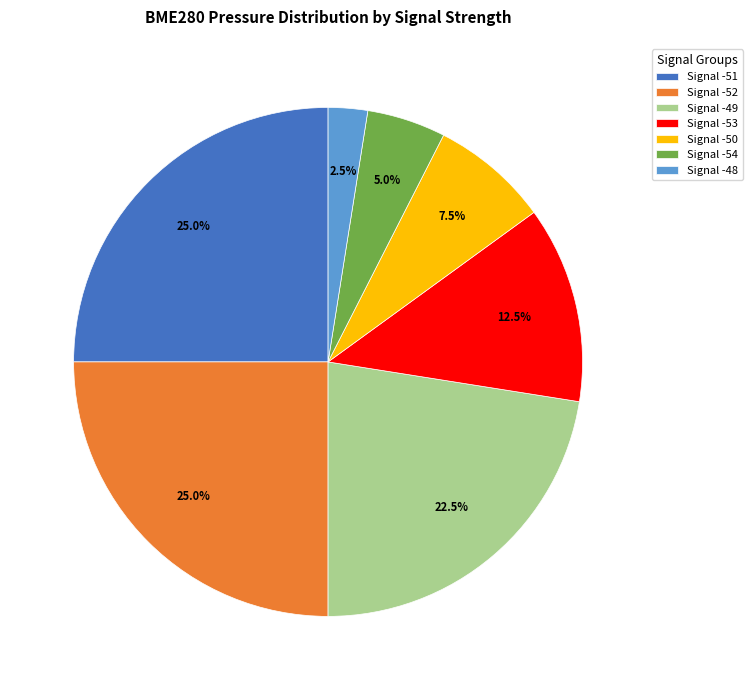

Which slice is the smallest?

Signal -48